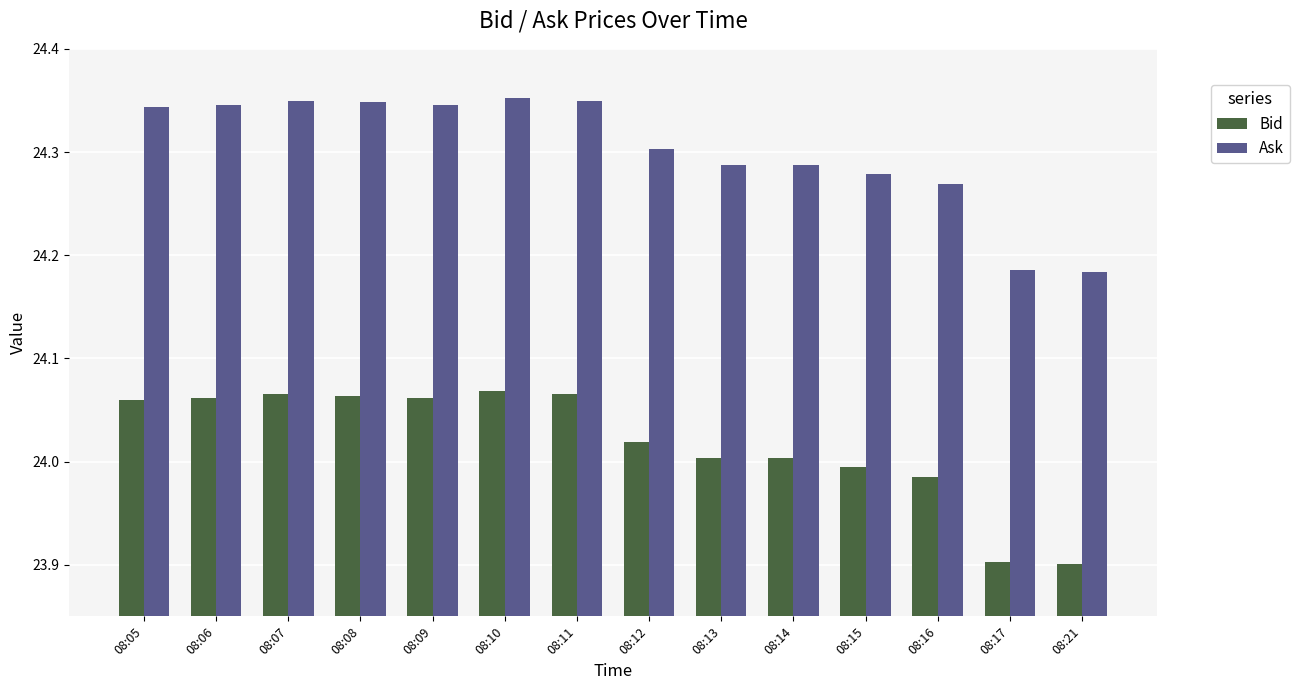

True or false: Ask has a value of 42.5 at 08:10.

False